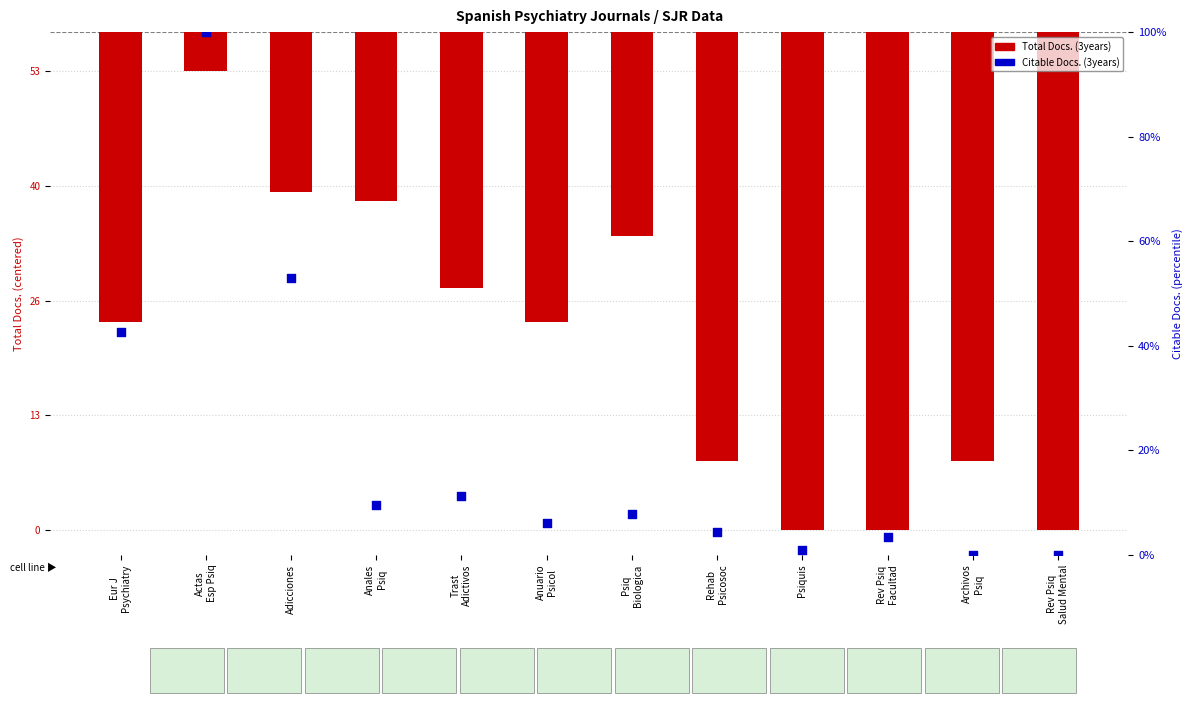

Which series has the widest spread of Y values?

Citable Docs. (3years)